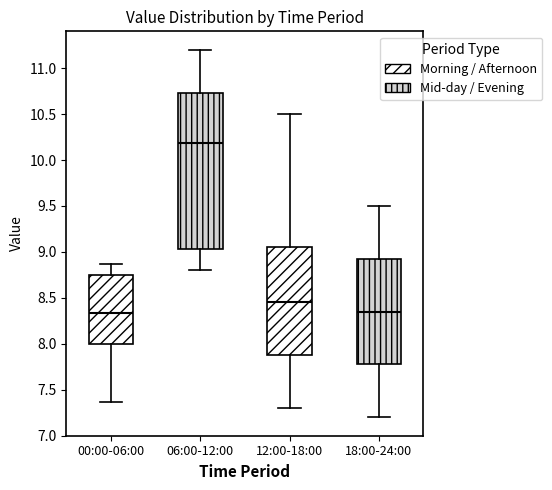

Reading left to right, read every box against the y-axis: the position of its median line, the range the box covers, and the ends of its whiskers. The values are not printed on the chart, so give them approximately, as read against the axis.

00:00-06:00: median 8.35, box 8.00 to 8.75, whiskers 7.35 to 8.85
06:00-12:00: median 10.20, box 9.05 to 10.75, whiskers 8.80 to 11.20
12:00-18:00: median 8.45, box 7.90 to 9.05, whiskers 7.30 to 10.50
18:00-24:00: median 8.35, box 7.80 to 8.95, whiskers 7.20 to 9.50